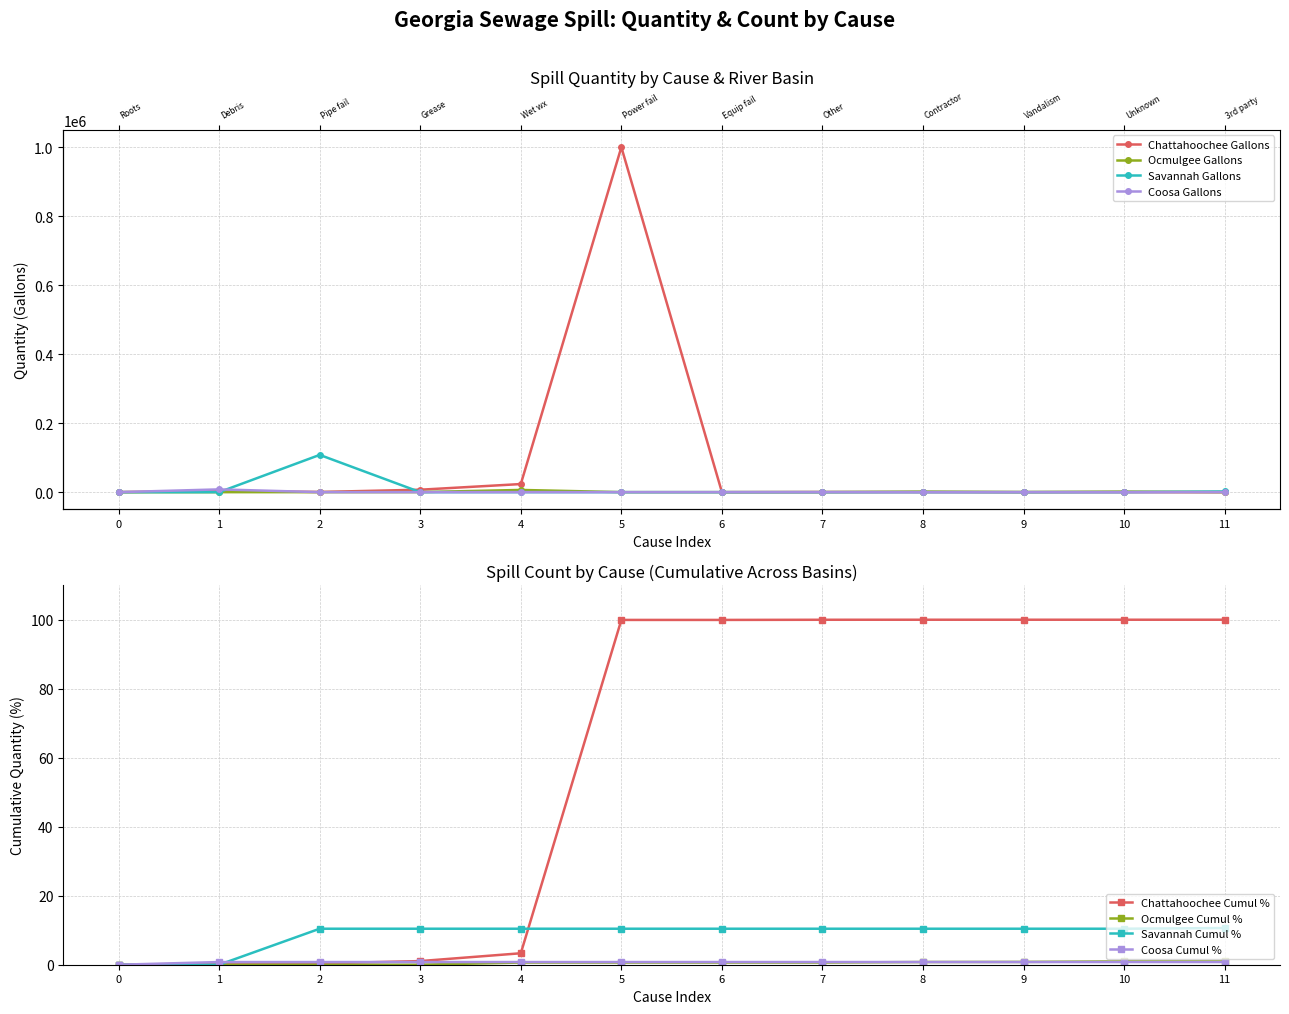

True or false: Coosa has more than 0 interior local peaks.

True